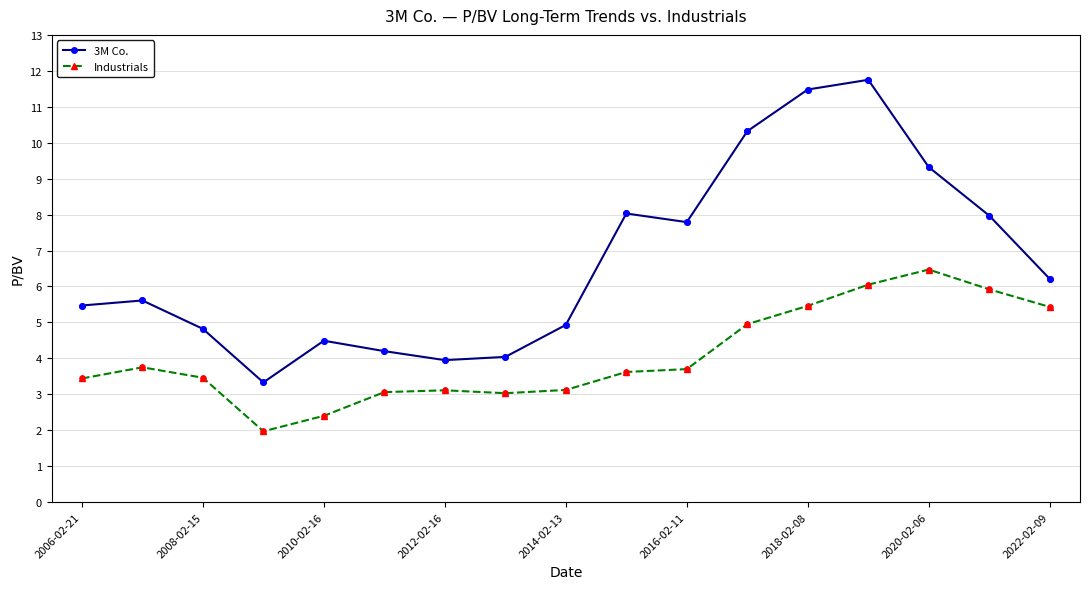

At how many categories does at least one series exceed 7?

7